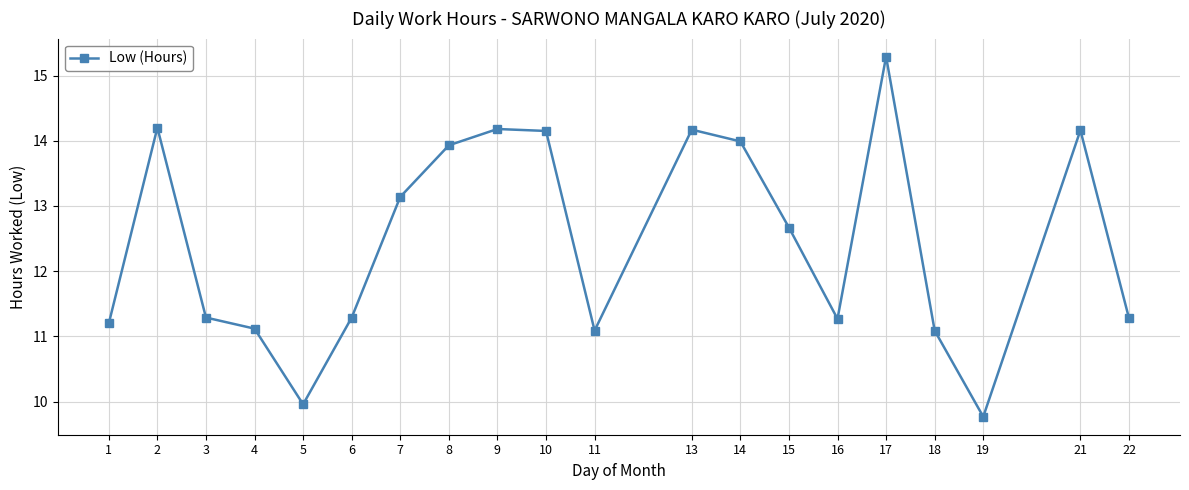

How many points are lower than both their immediate neighbors (excluding endpoints)?

4